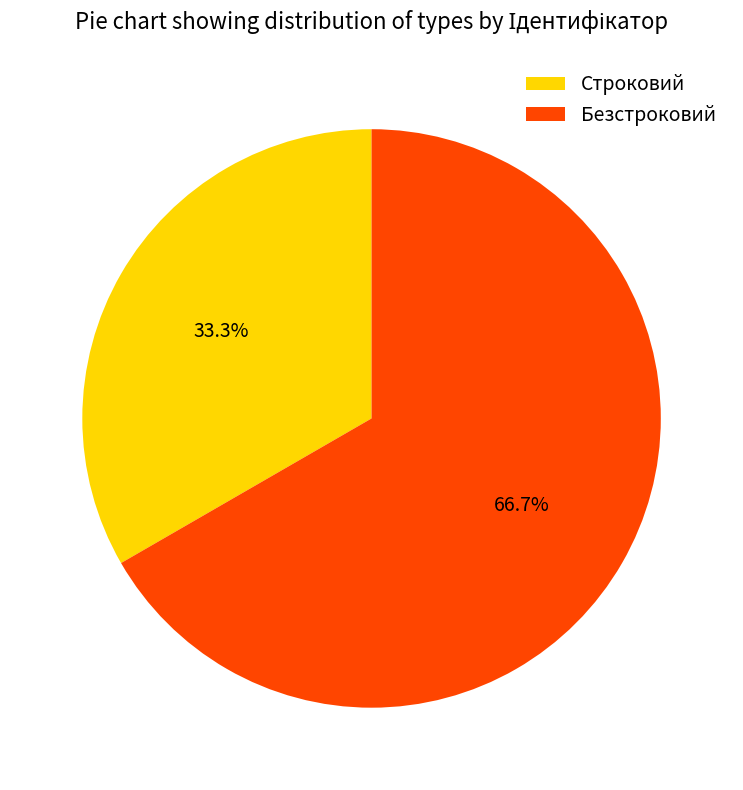

To the nearest percent, what portion does Строковий represent?

33%